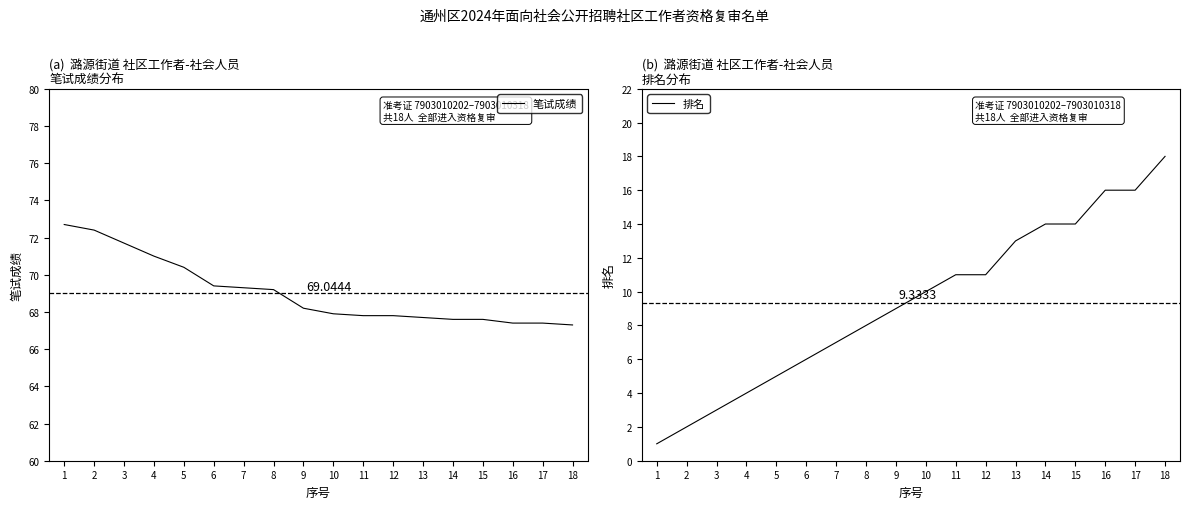

True or false: 笔试成绩 has a value of 118.4 at 1.

False